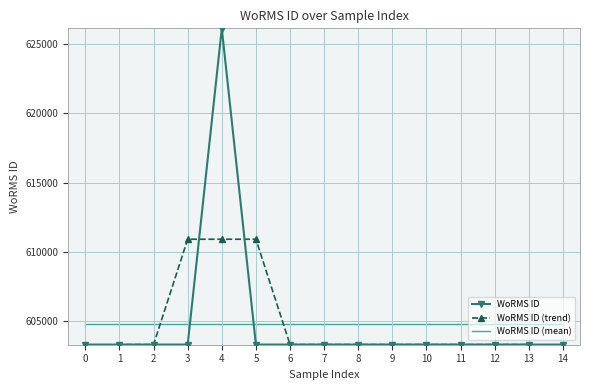

How many categories are shown in the chart?

15